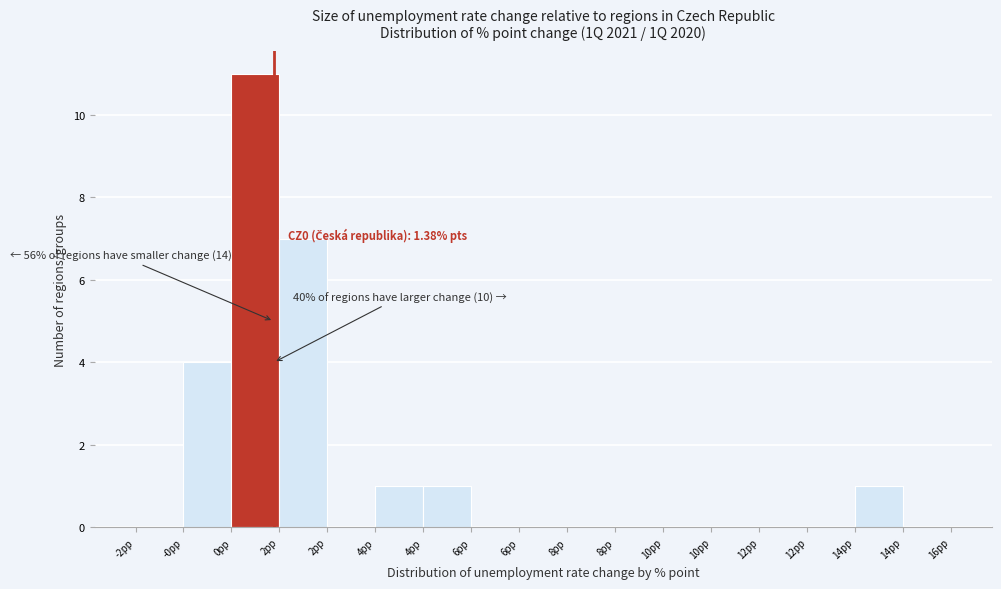

How many categories are shown in the chart?

17